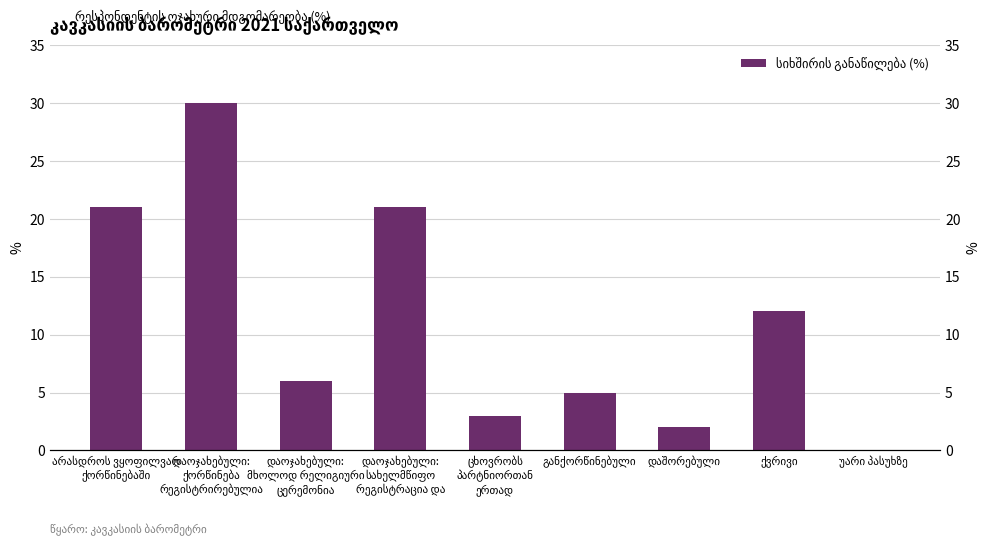

How many bars are there in total?

9